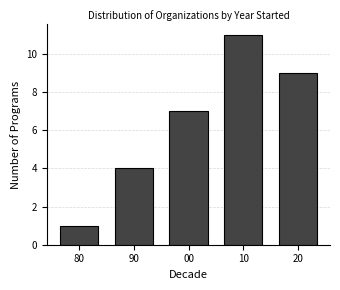

Reading left to right, list all the values displayed in this chart.

1	4	7	11	9